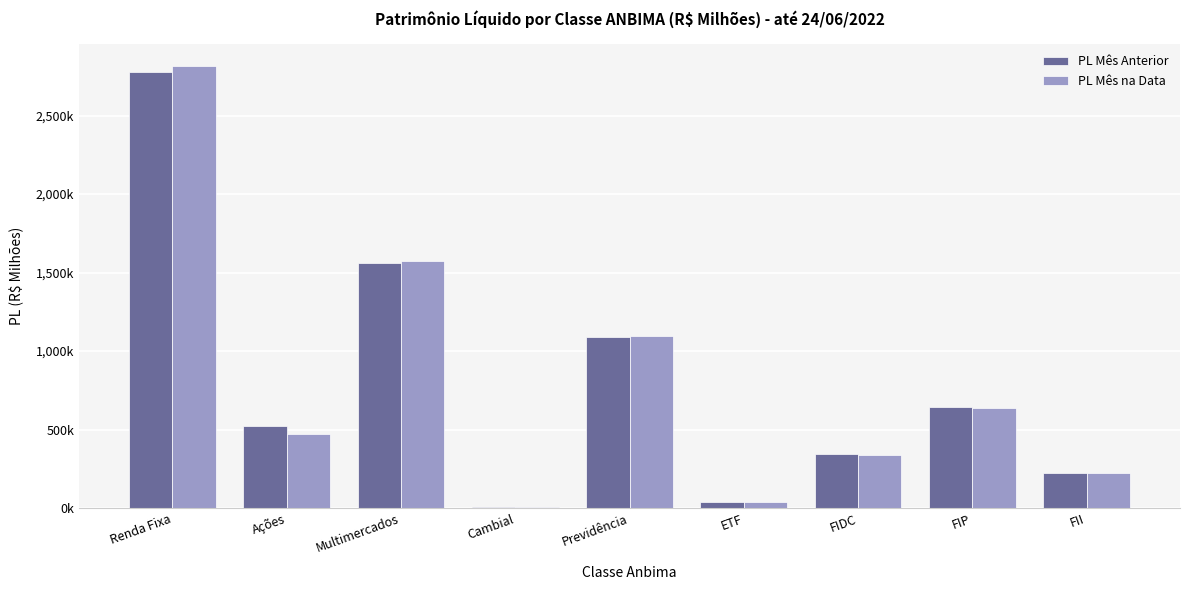

What are all the series names shown in the legend?

PL Mês Anterior, PL Mês na Data